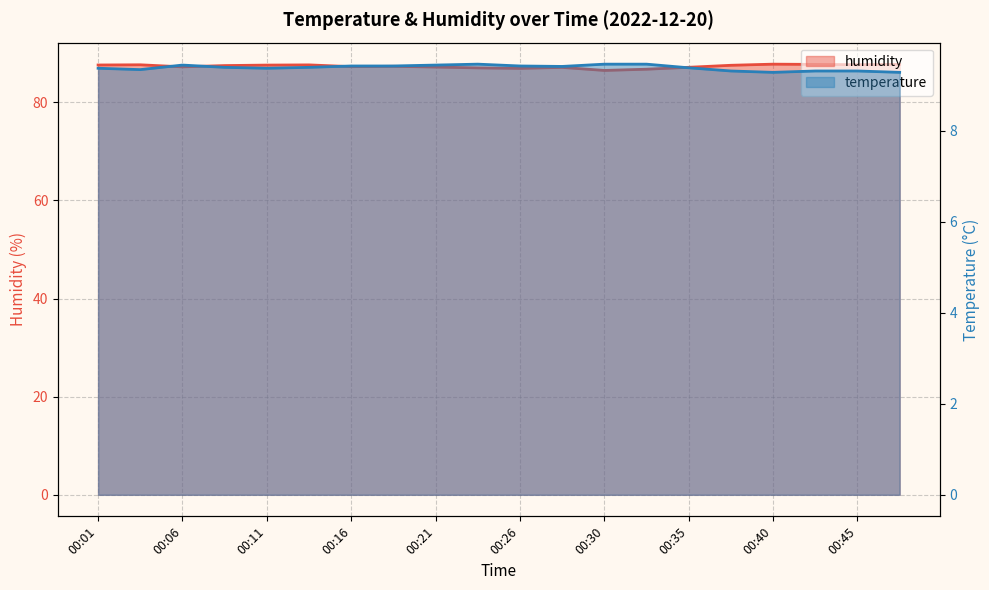

In temperature, how many points are higher than both neighbors (excluding endpoints)?

2